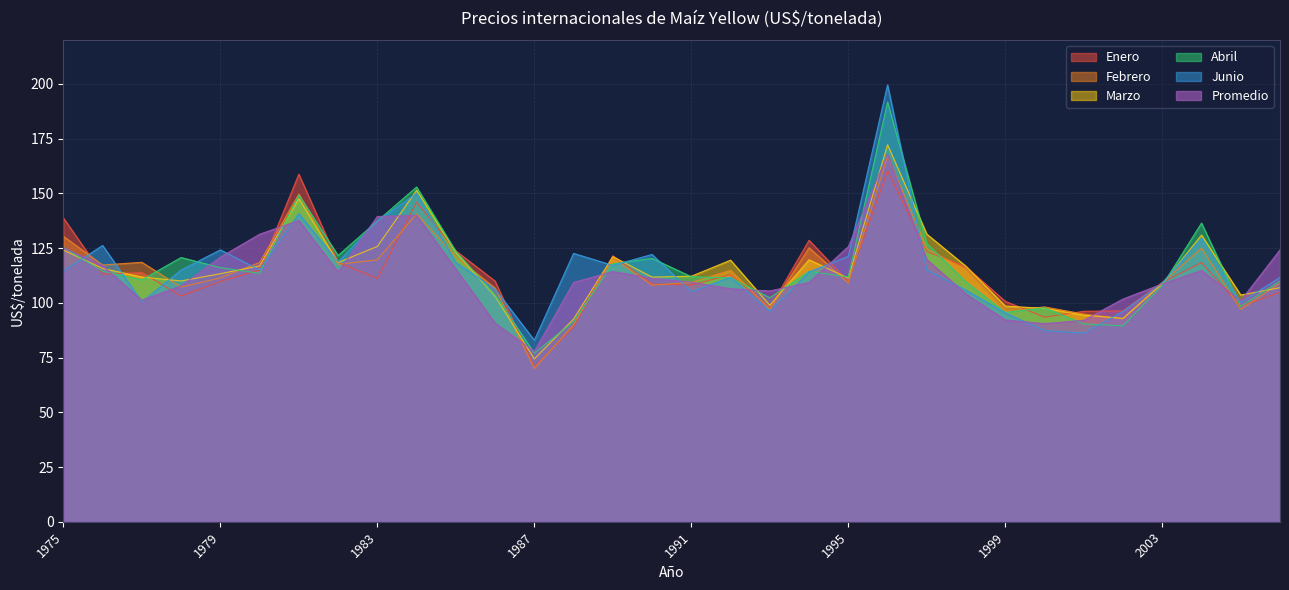

How many data points in Promedio are less than 111?

16